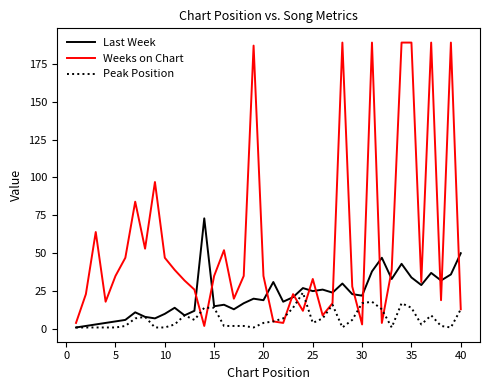

Which series has the largest total across all categories?

Weeks on Chart